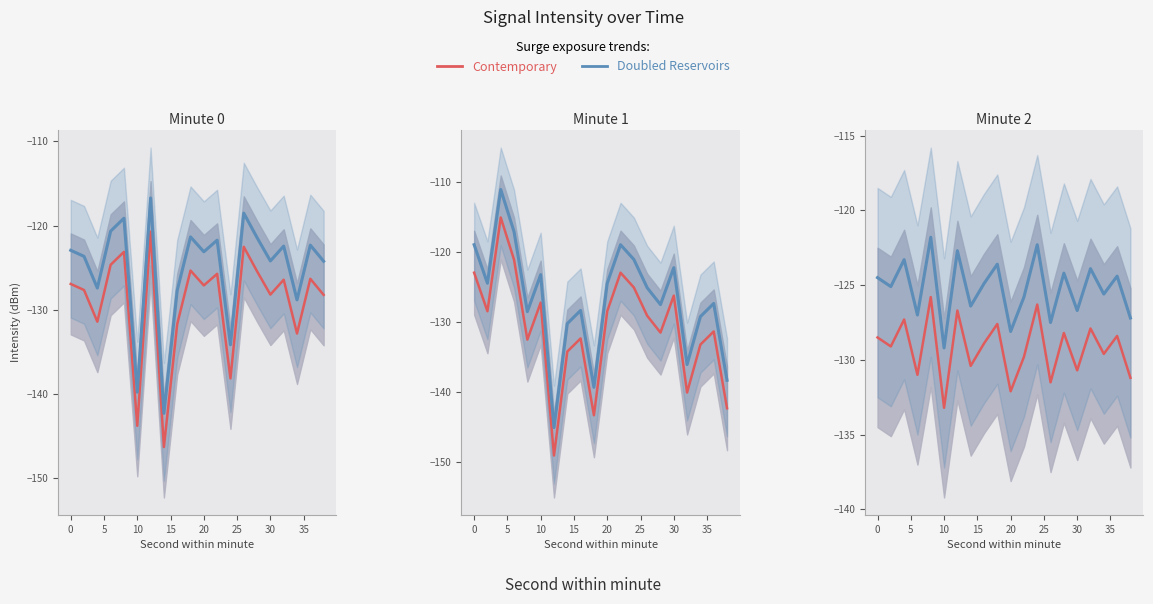

True or false: Contemporary and Doubled Reservoirs cross at least once.

False